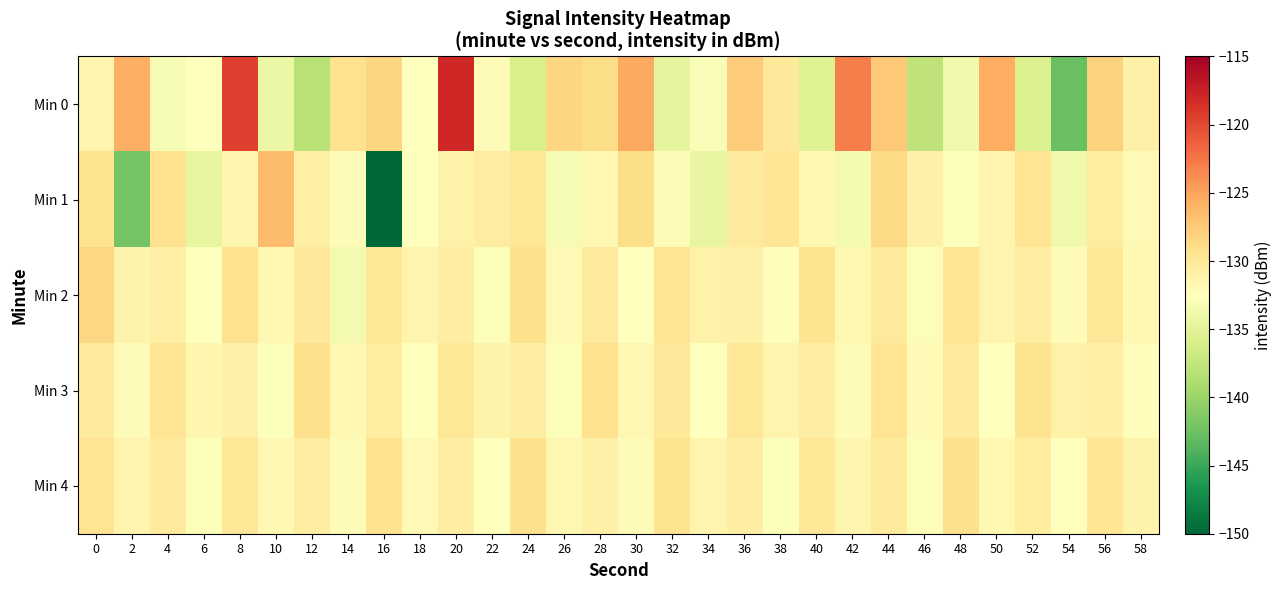

Reading left to right, extract all data points from this chart.

Min 0: 0=-131.4	2=-125.8	4=-133.3	6=-132.4	8=-119.4	10=-134.2	12=-138.1	14=-129.3	16=-128.3	18=-132.5	20=-117.9	22=-132.2	24=-135.9	26=-128.4	28=-128.8	30=-125.3	32=-134.7	34=-133.0	36=-127.6	38=-130.1	40=-135.5	42=-123.0	44=-127.3	46=-137.7	48=-133.9	50=-125.6	52=-135.7	54=-142.7	56=-128.0	58=-131.0
Min 1: 0=-129.5	2=-142.2	4=-129.3	6=-134.6	8=-131.4	10=-126.6	12=-130.7	14=-132.1	16=-150.3	18=-132.4	20=-131.0	22=-130.5	24=-129.8	26=-133.2	28=-131.6	30=-128.9	32=-132.1	34=-134.5	36=-130.2	38=-129.7	40=-131.8	42=-133.4	44=-128.6	46=-130.9	48=-132.7	50=-131.3	52=-129.5	54=-133.8	56=-130.4	58=-131.9
Min 2: 0=-128.5	2=-131.2	4=-130.8	6=-132.4	8=-129.3	10=-131.7	12=-130.1	14=-133.5	16=-129.8	18=-131.4	20=-130.6	22=-132.8	24=-129.1	26=-131.9	28=-130.3	30=-132.6	32=-129.6	34=-131.1	36=-130.9	38=-132.3	40=-129.4	42=-131.6	44=-130.2	46=-132.9	48=-129.7	50=-131.3	52=-130.5	54=-132.1	56=-129.9	58=-131.8
Min 3: 0=-130.3	2=-132.1	4=-129.7	6=-131.5	8=-130.9	10=-132.7	12=-129.2	14=-131.8	16=-130.4	18=-132.5	20=-129.8	22=-131.2	24=-130.6	26=-132.9	28=-129.3	30=-131.6	32=-130.1	34=-132.4	36=-129.9	38=-131.3	40=-130.7	42=-132.2	44=-129.5	46=-131.9	48=-130.2	50=-132.6	52=-129.4	54=-131.1	56=-130.8	58=-132.3
Min 4: 0=-129.6	2=-131.4	4=-130.2	6=-132.8	8=-129.9	10=-131.7	12=-130.5	14=-132.2	16=-129.3	18=-131.9	20=-130.7	22=-132.4	24=-129.1	26=-131.6	28=-130.9	30=-132.1	32=-129.4	34=-131.3	36=-130.6	38=-132.7	40=-129.8	42=-131.5	44=-130.3	46=-132.9	48=-129.2	50=-131.8	52=-130.4	54=-132.5	56=-129.7	58=-131.2